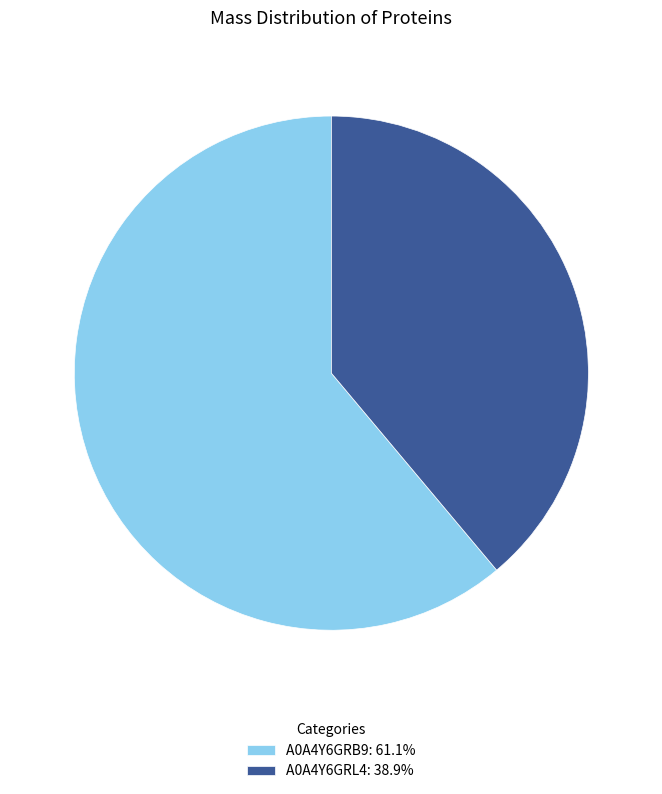

Is the sum of A0A4Y6GRL4: 38.9% and A0A4Y6GRB9: 61.1% greater than half?

Yes